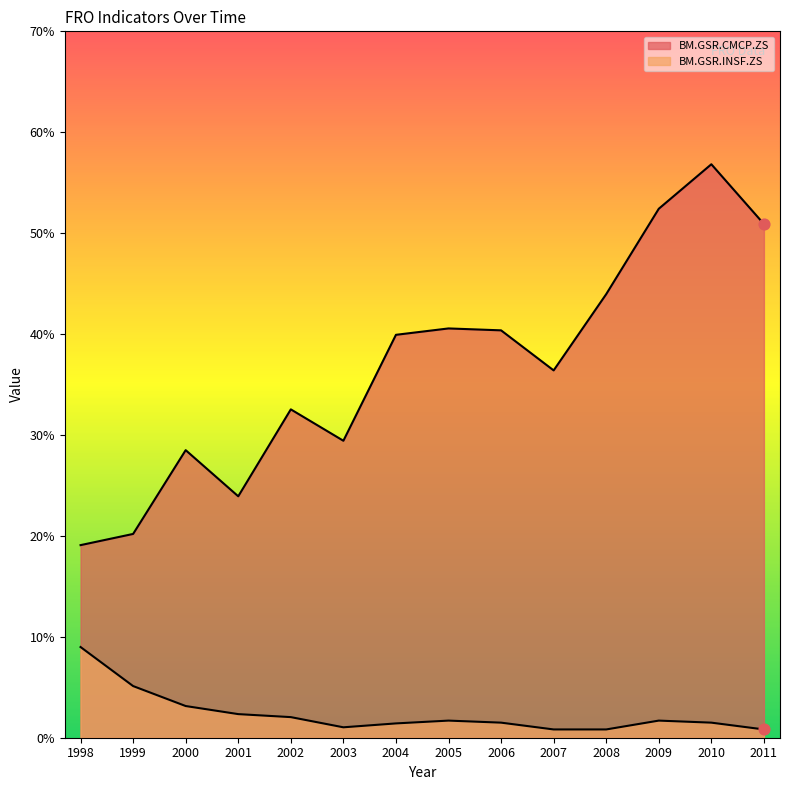

At how many categories does at least one series exceed 10?

14